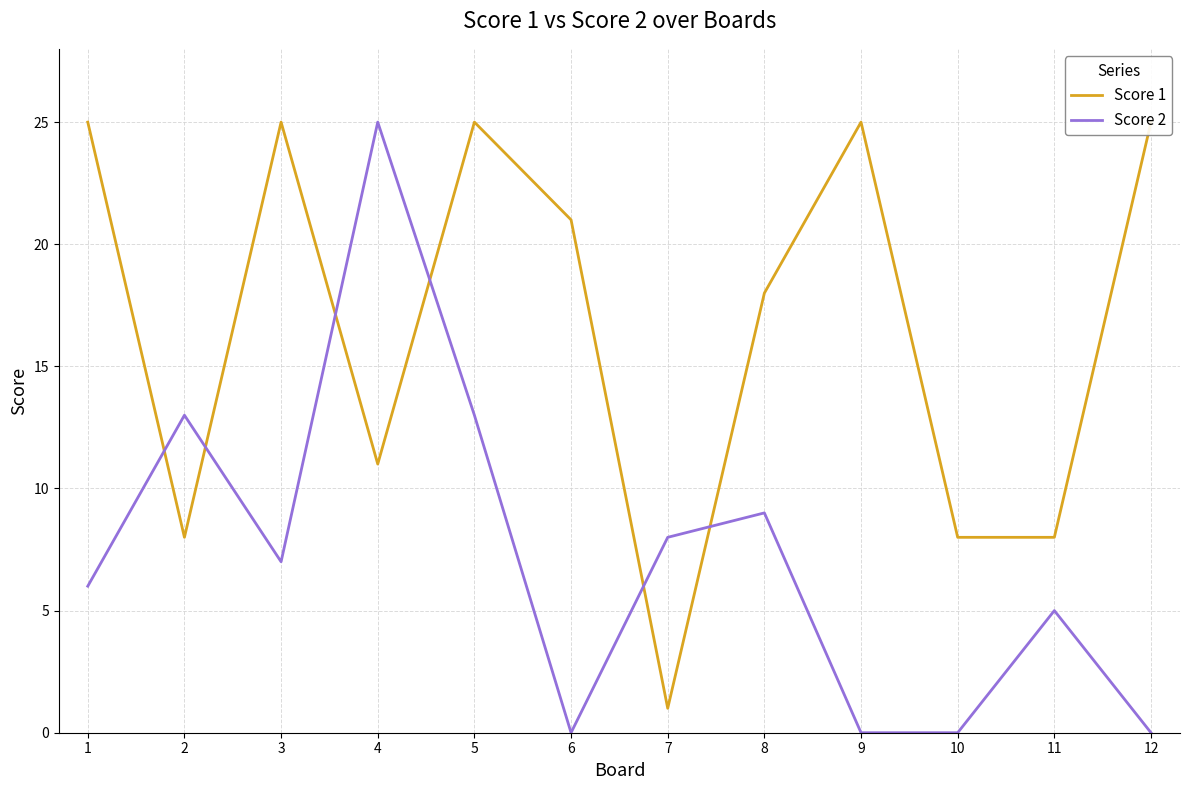

Which series has the largest total across all categories?

Score 1